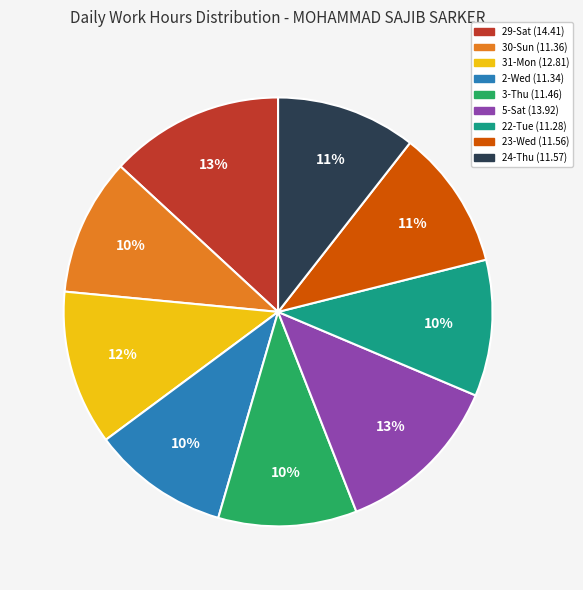

Is there any slice that represents more than half of the pie?

No